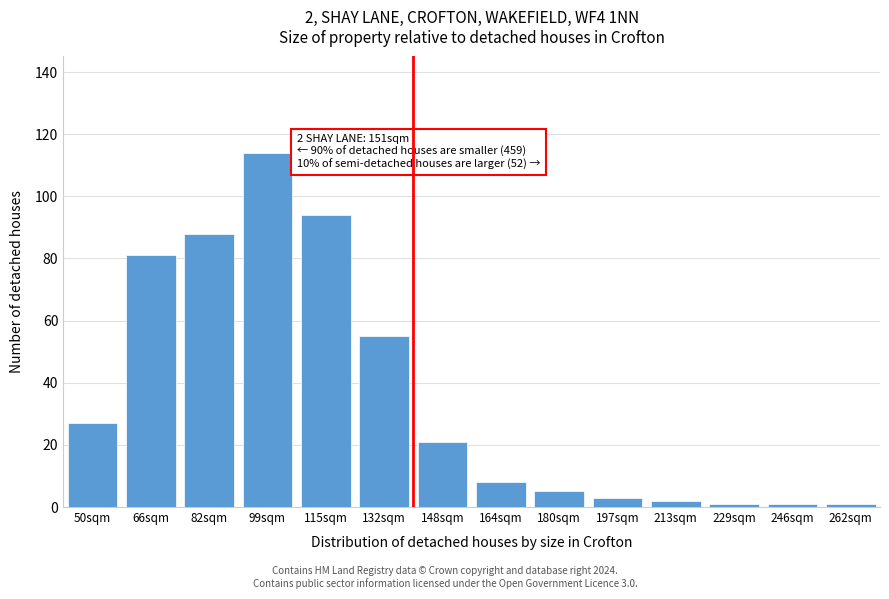

Reading left to right, what are all the values shown in this chart?

27	81	88	114	94	55	21	8	5	3	2	1	1	1